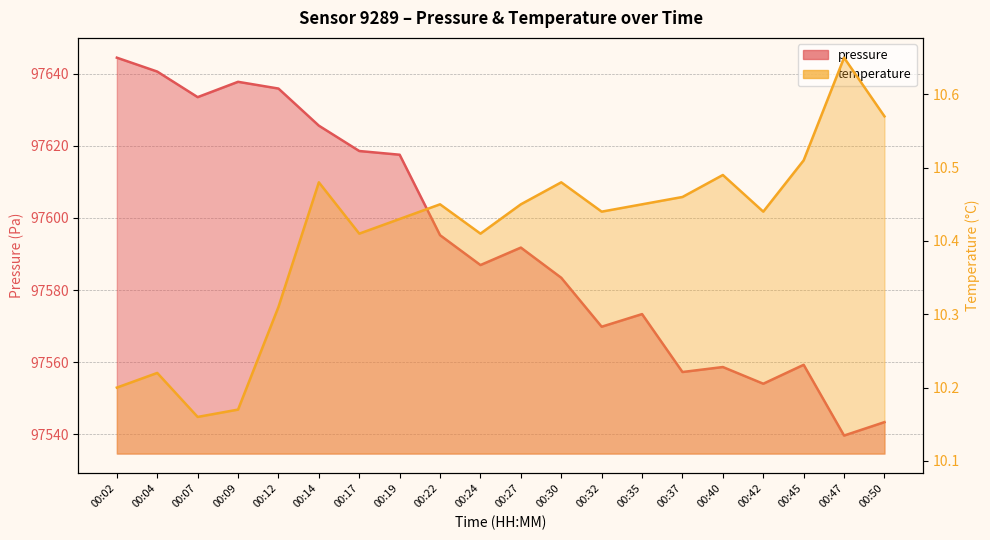

What is the maximum value shown in the chart?

97644.4